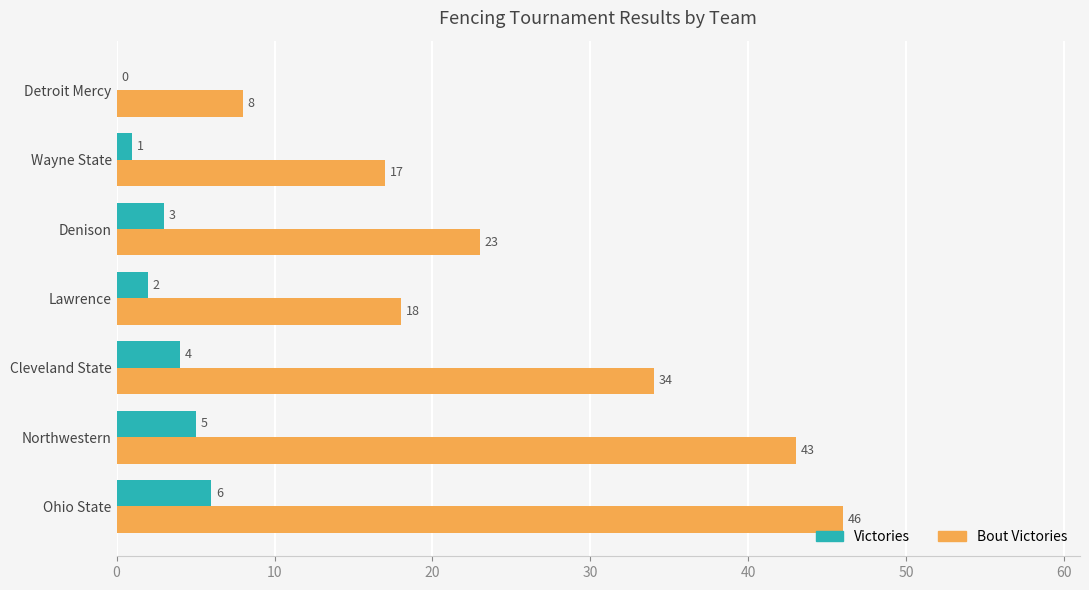

Is it true that Bout Victories equals 81 at Ohio State?

False